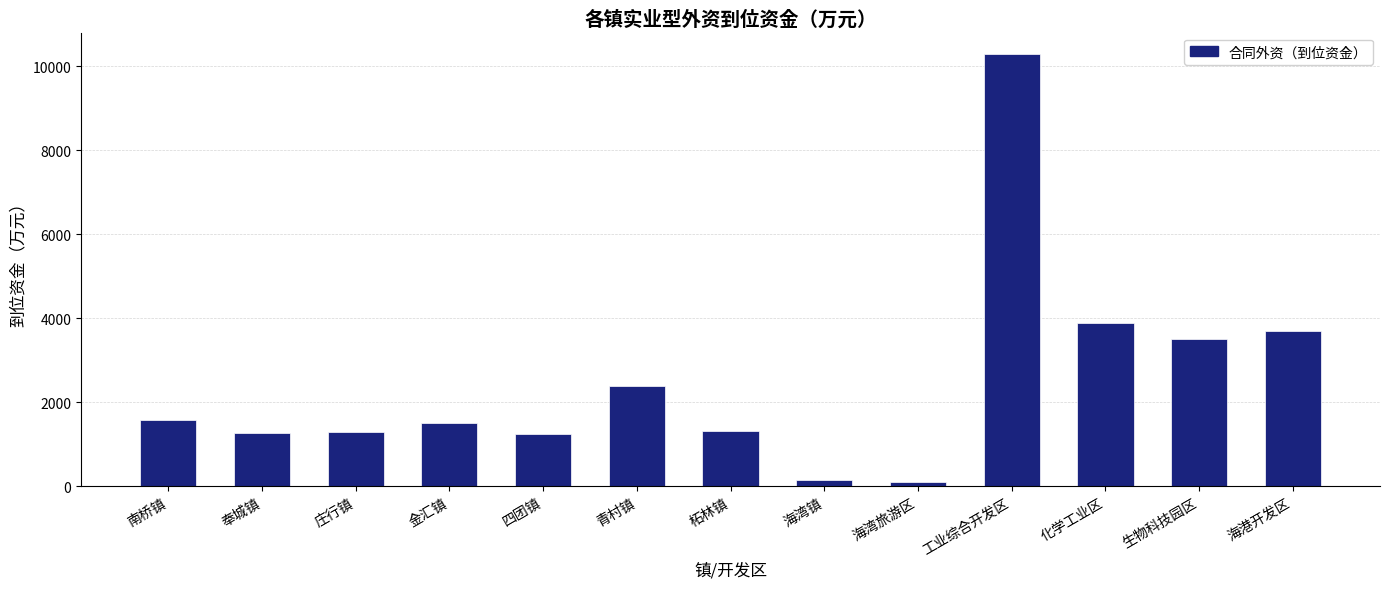

What is the maximum value shown in the chart?

10281.3